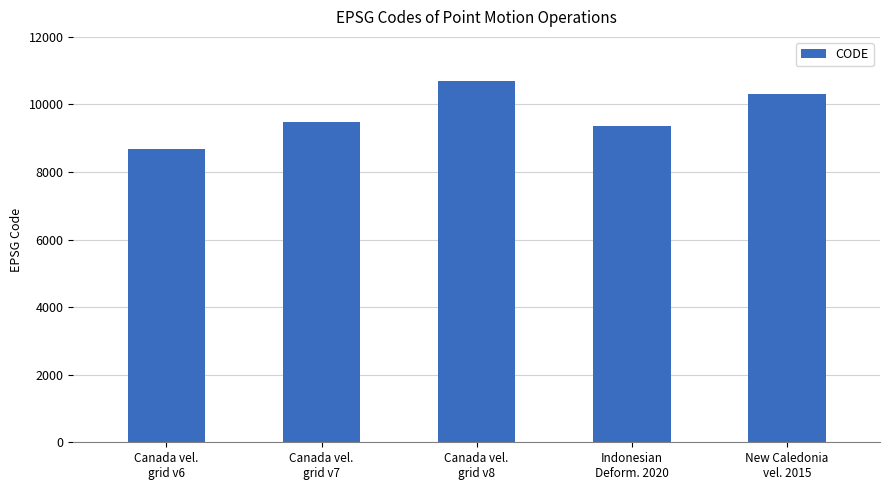

Reading left to right, list all the values displayed in this chart.

8676	9483	10707	9375	10323